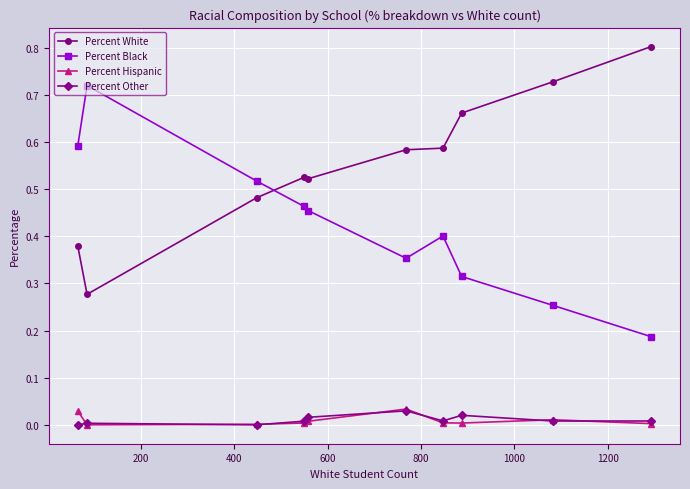

What are all the series names shown in the legend?

Percent White, Percent Black, Percent Hispanic, Percent Other